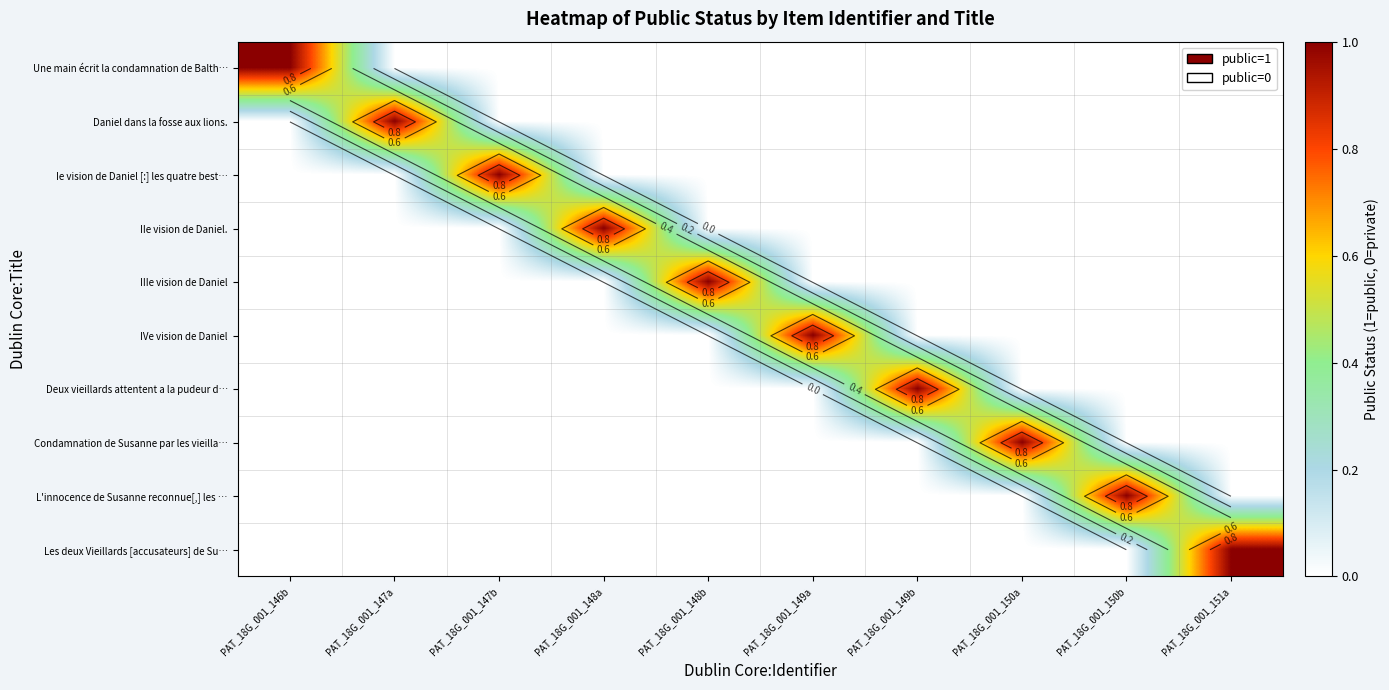

What is the sum of all IVe vision de Daniel values?

1